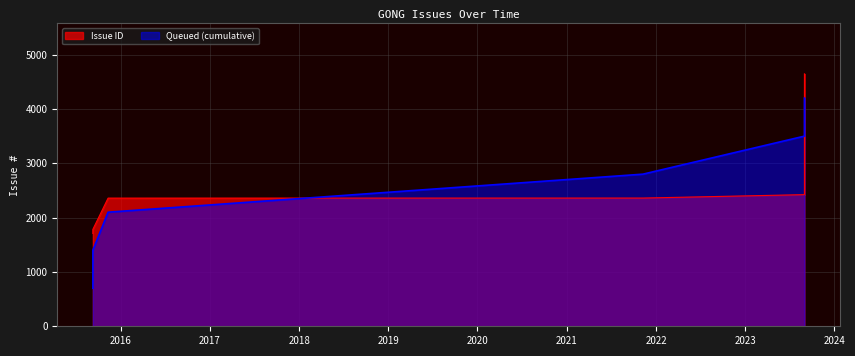

What is the sum of all values?

15279